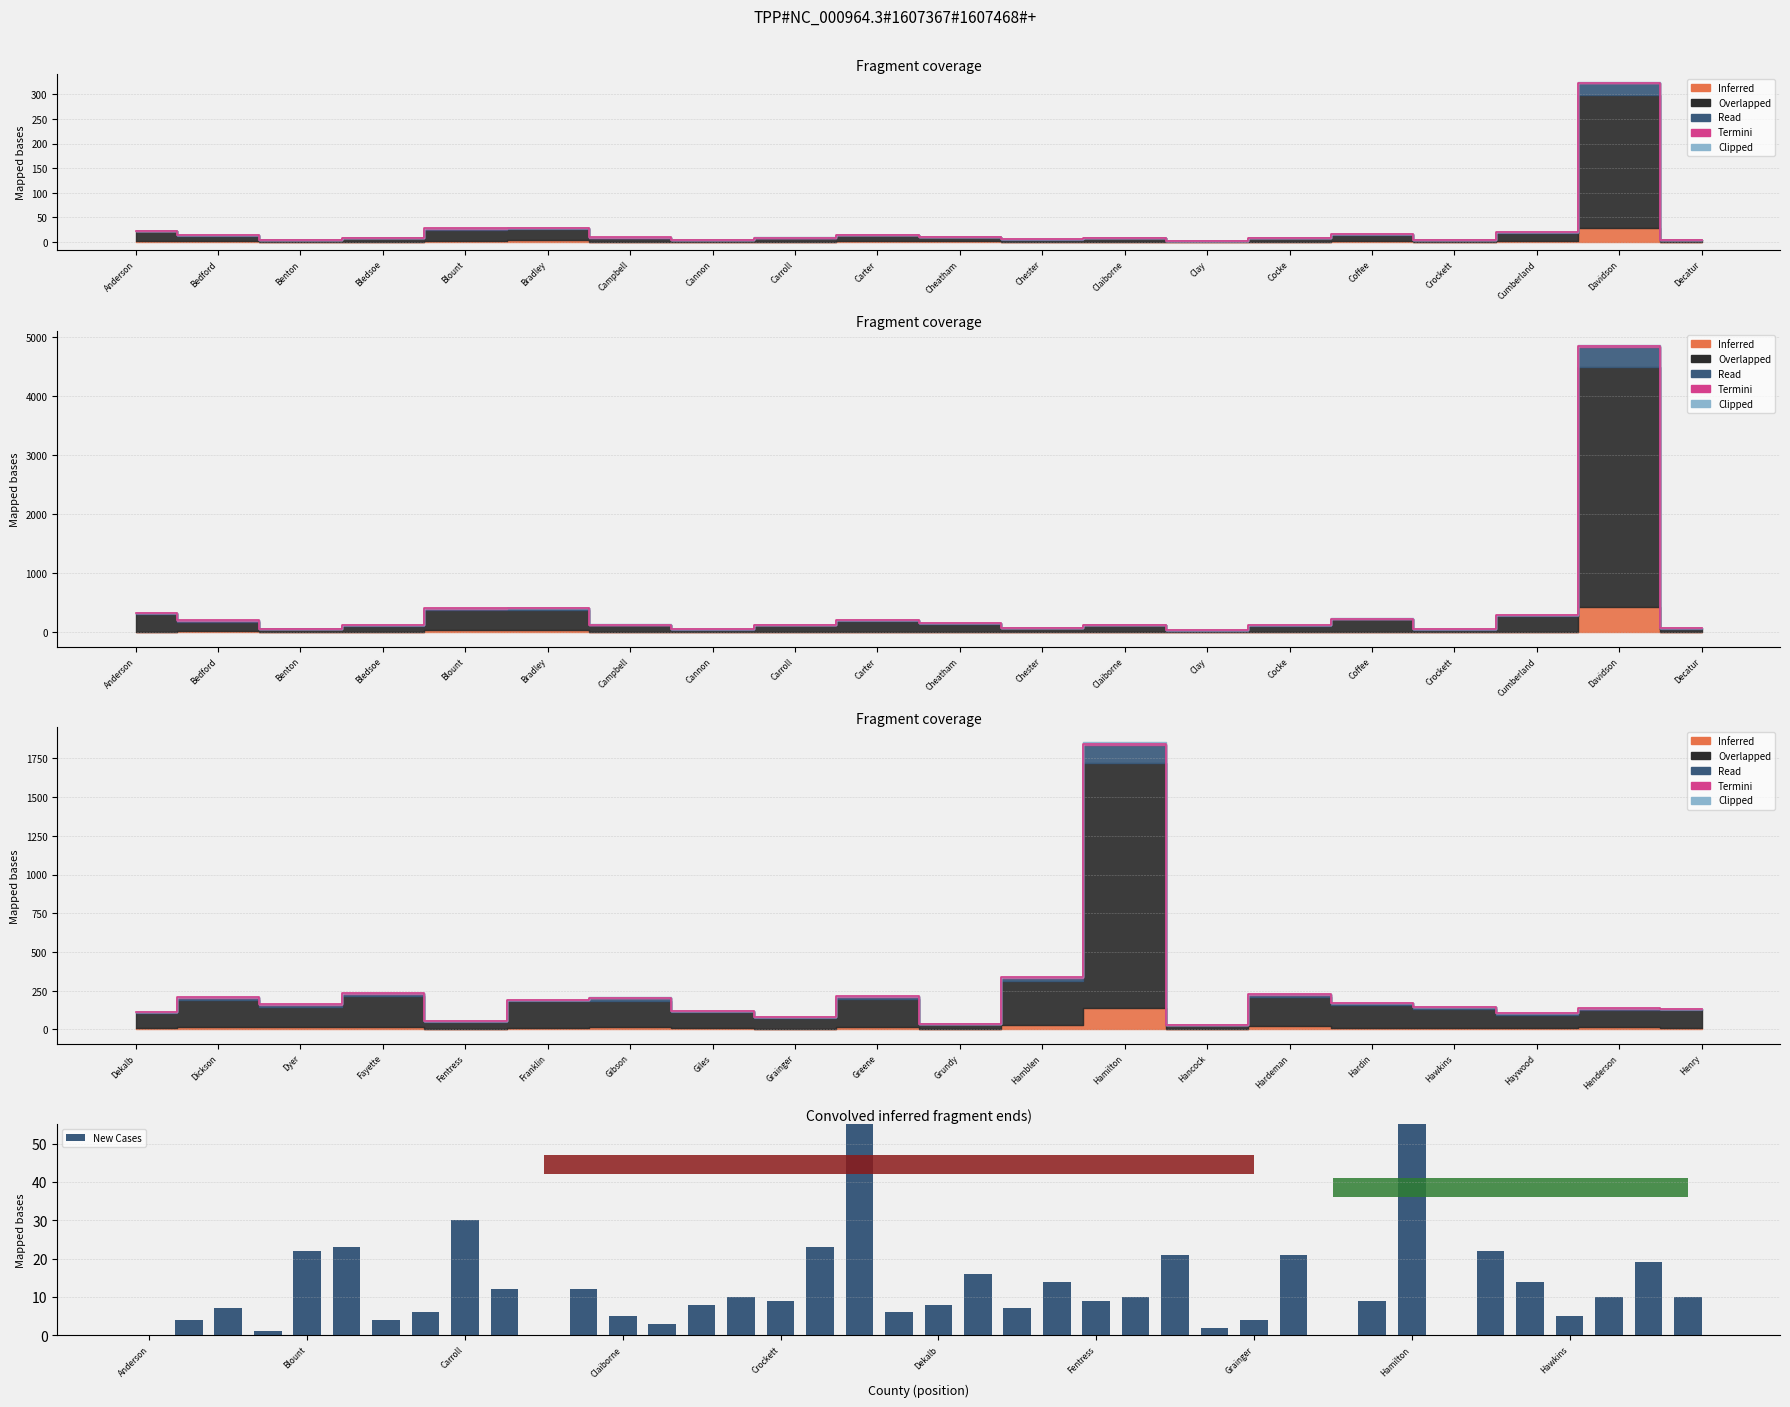

What position from the left is Campbell?

7